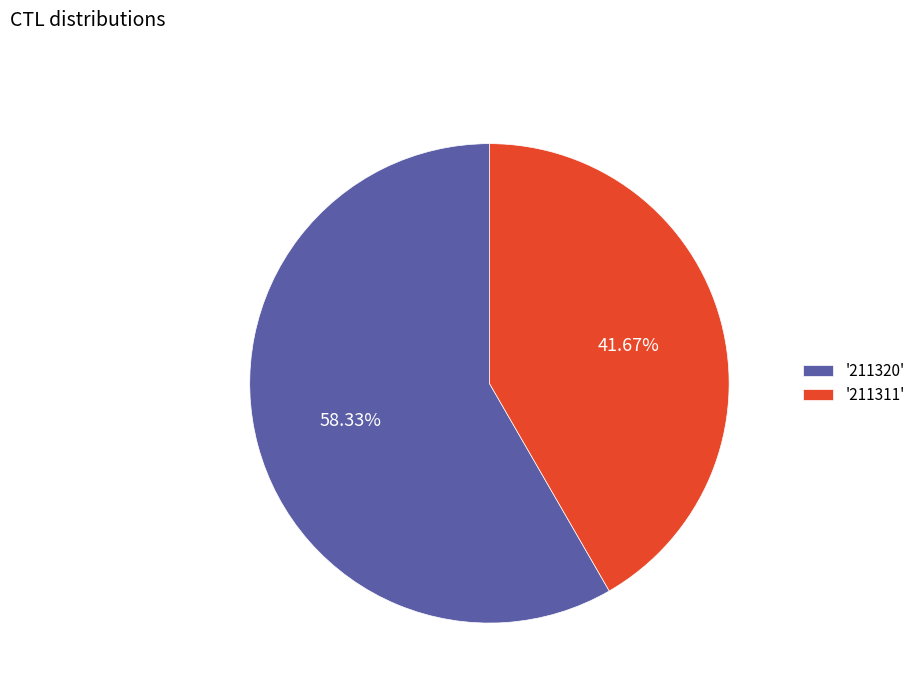

Combined, do '211320' and '211311' account for over 50%?

Yes